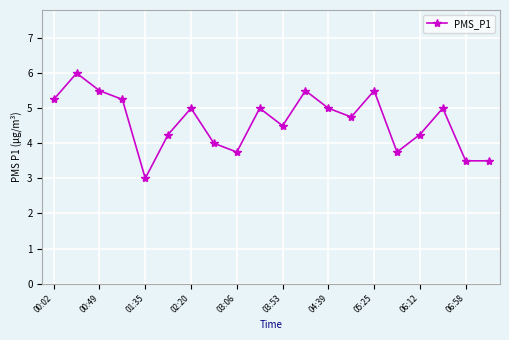

How many interior local peaks (higher than both neighbors) does the data have?

6